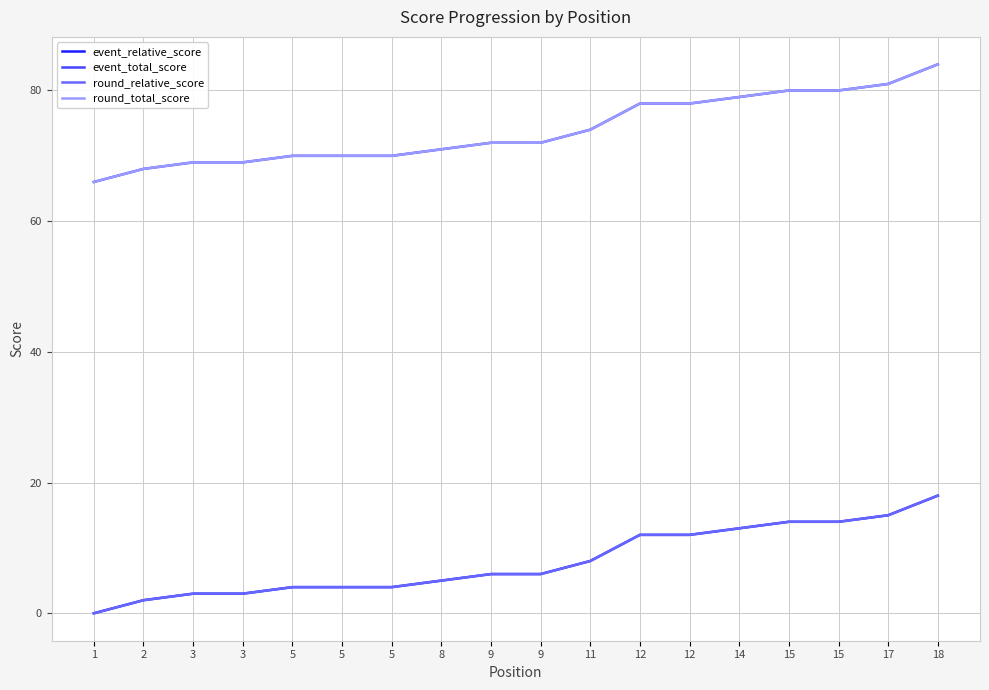

Does the chart have visible grid lines?

Yes